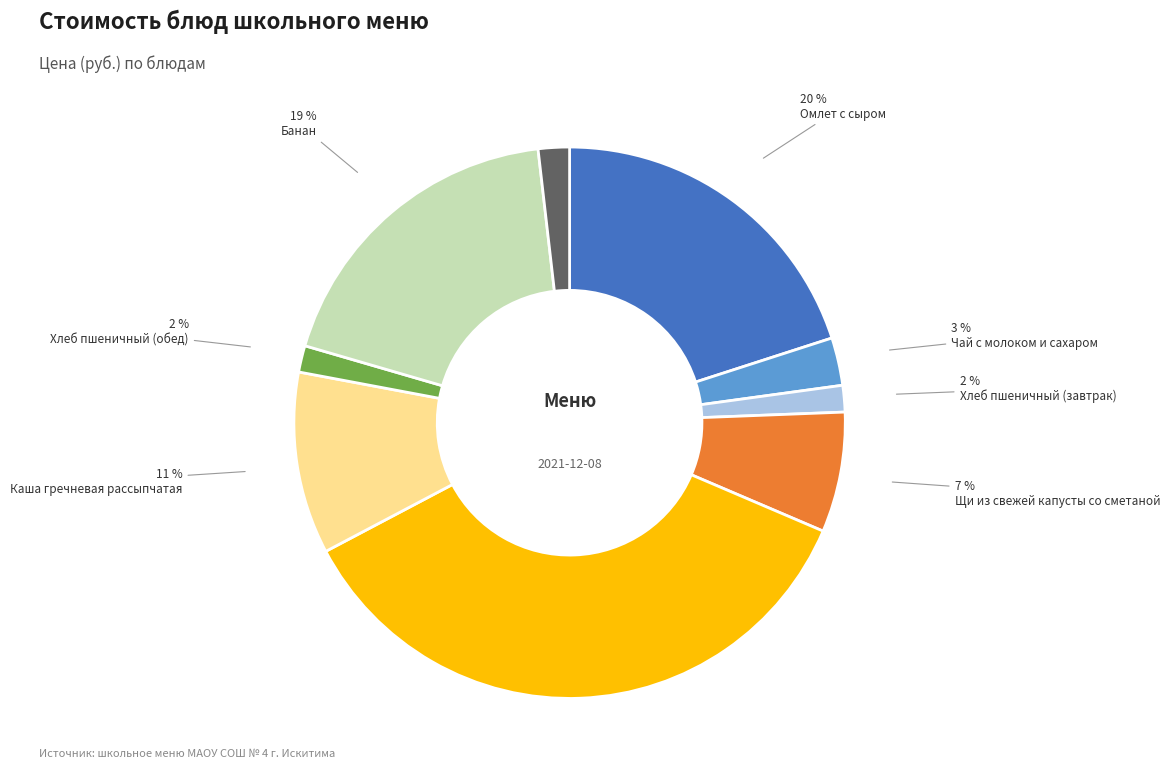

How many slices are in this pie chart?

9